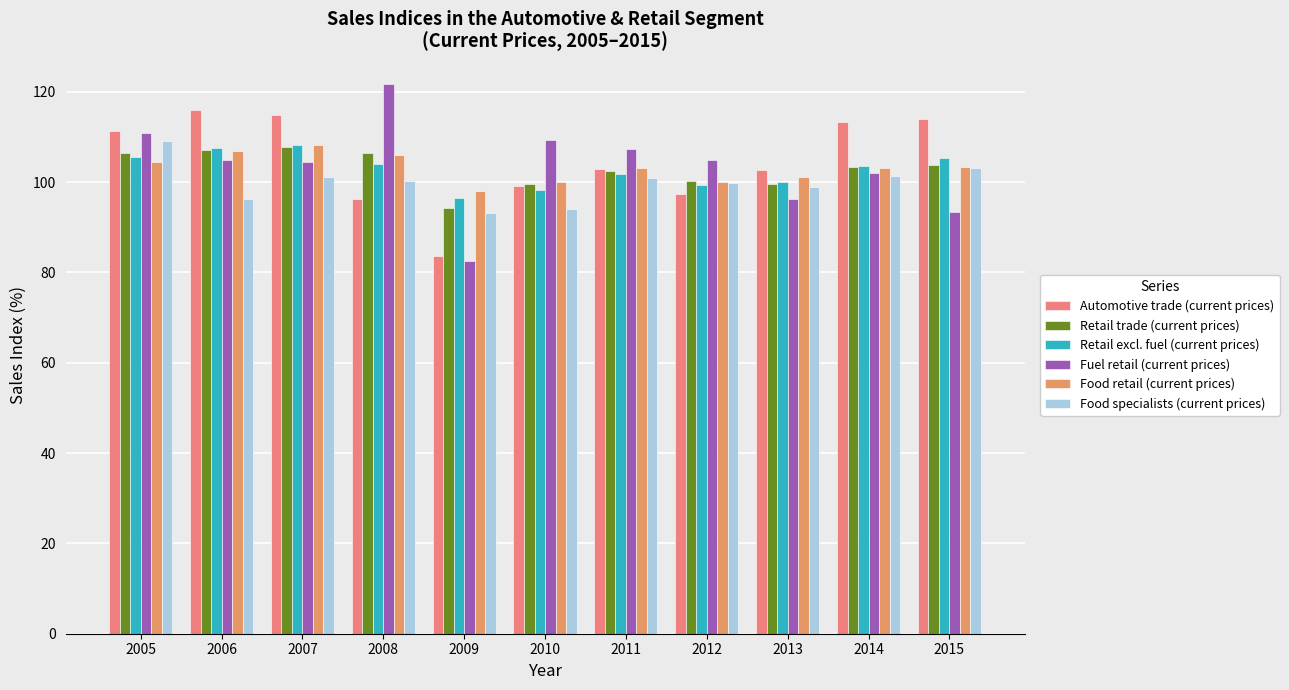

The Retail excl. fuel (current prices) series shows 103.5 at 2014. True or false?

True